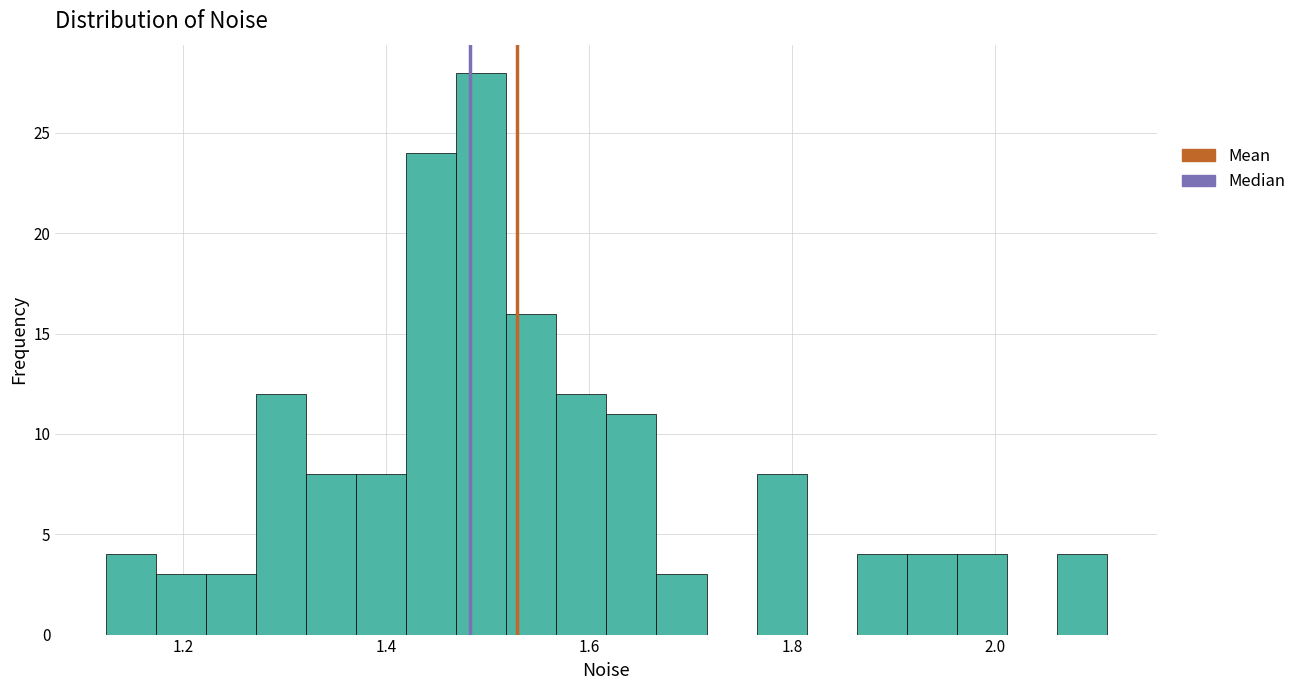

Around what value on the x-axis is the tallest bar? Give the approximate position of its centre, as read against the axis.

1.50